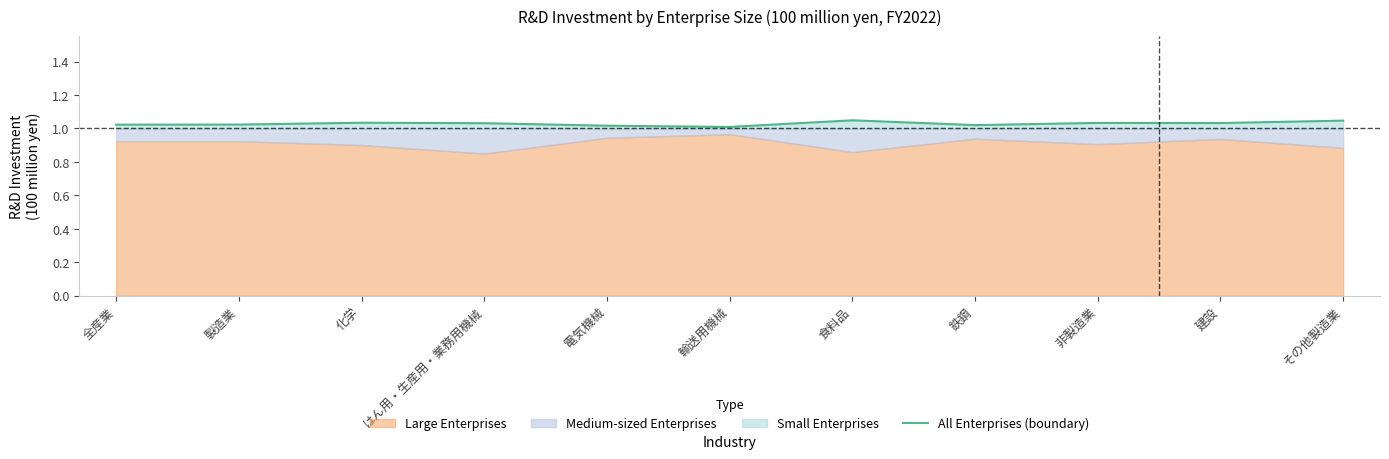

What value does the data have at 化学?

1.0